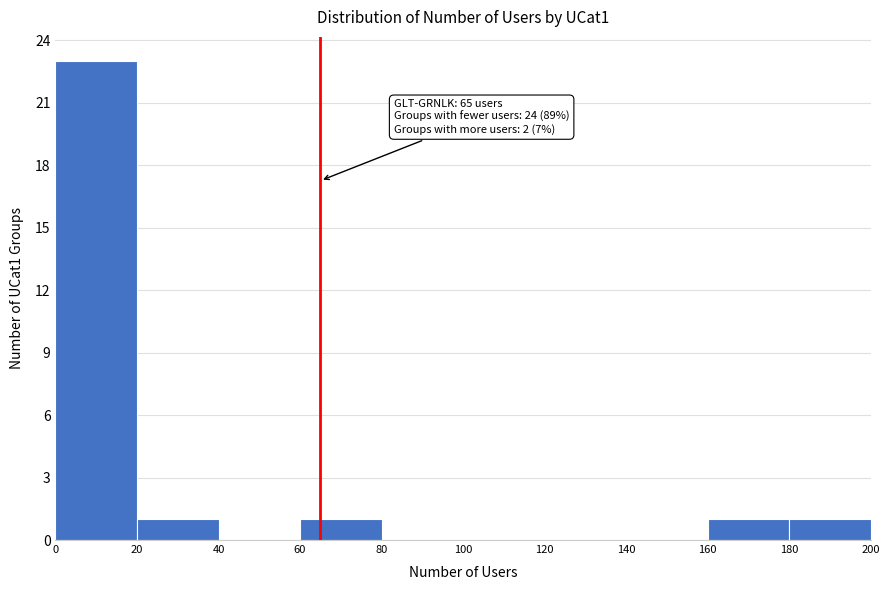

Over which range of the x-axis is the bar tallest?

0 to 20